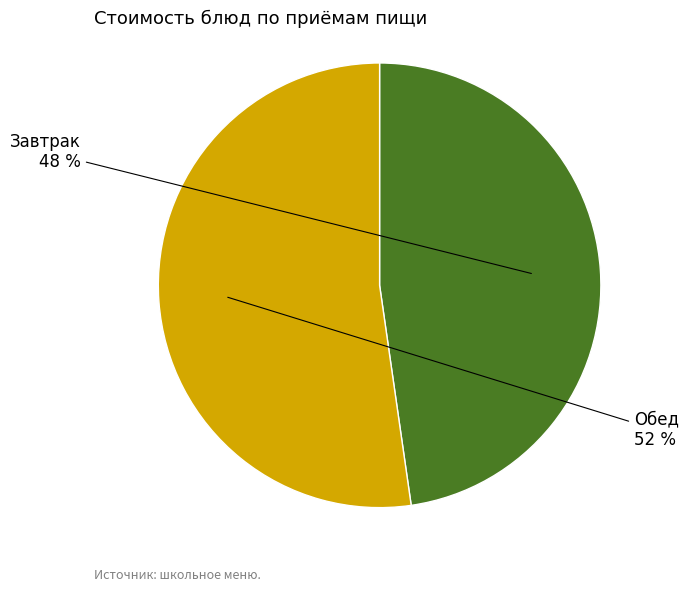

How many segments does this pie chart have?

2